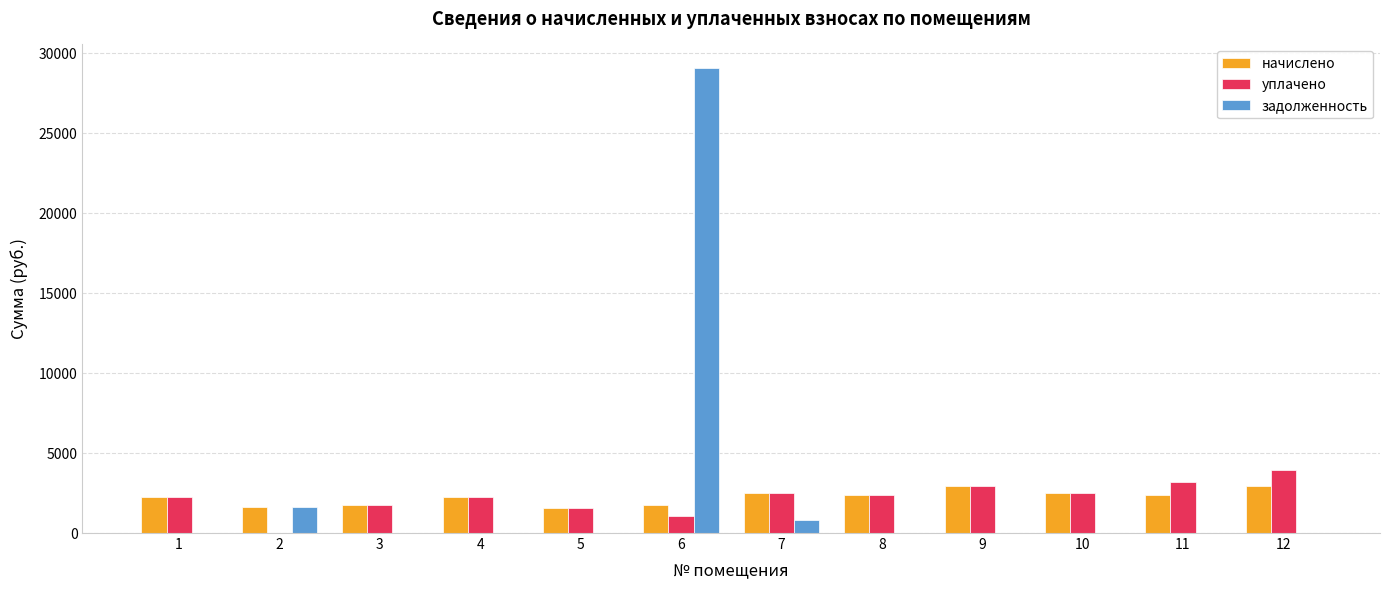

Between 6 and 10, which series saw the biggest shift?

задолженность